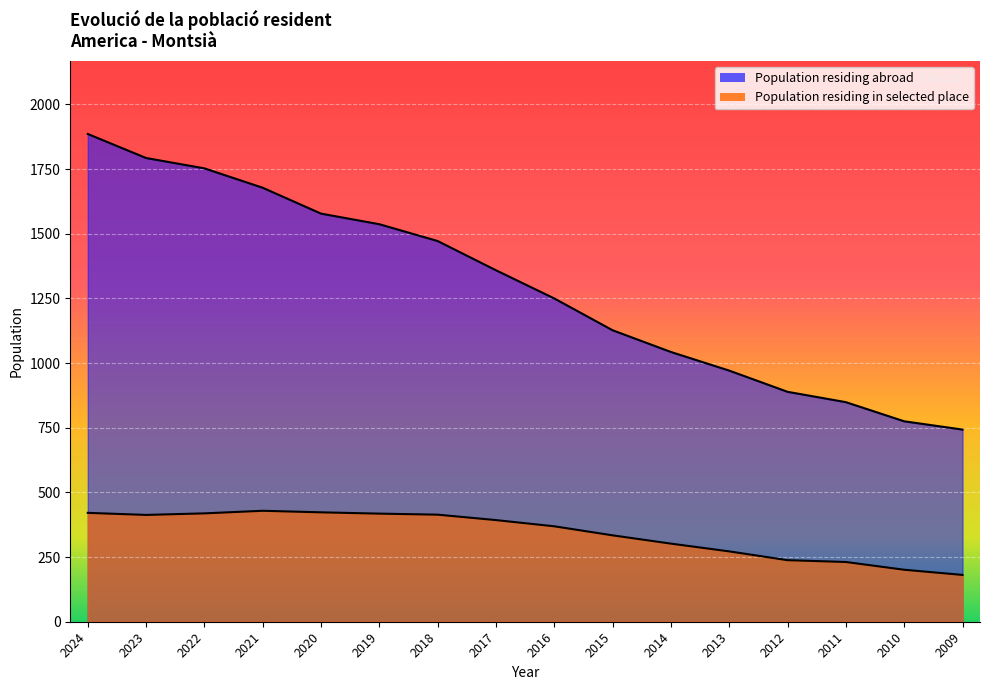

How many lines are shown in the chart?

2